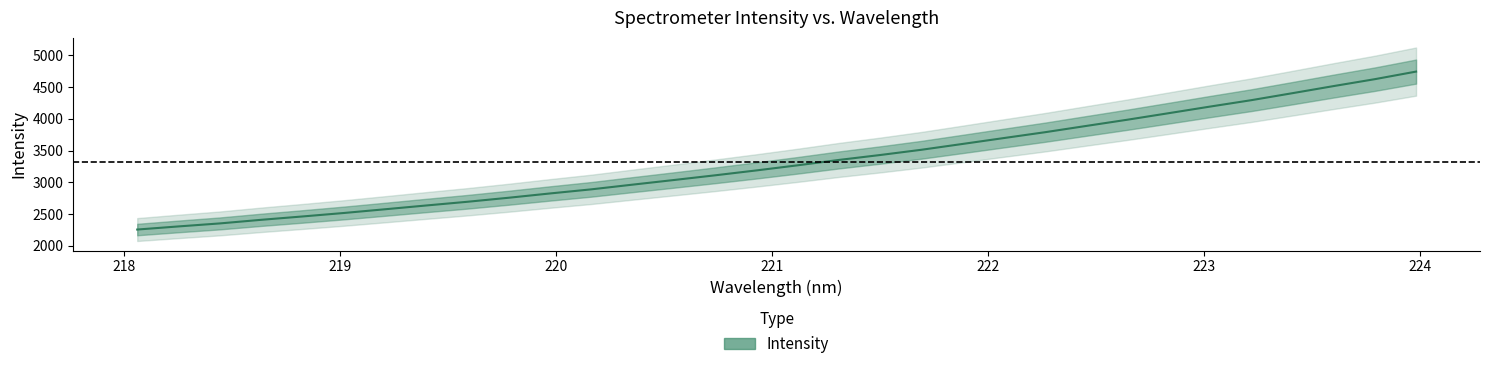

Reading left to right, what are all the values shown in this chart?

2255.1	2304.2	2351.5	2408.2	2460.9	2515.5	2574.3	2634.1	2692.6	2756.2	2823.6	2888.3	2962.3	3035.2	3109.3	3186.3	3266.9	3351.3	3428.9	3511.5	3603.4	3696.1	3788.2	3887.2	3985.3	4087.9	4191.5	4292.4	4402.8	4514.7	4623.5	4742.9